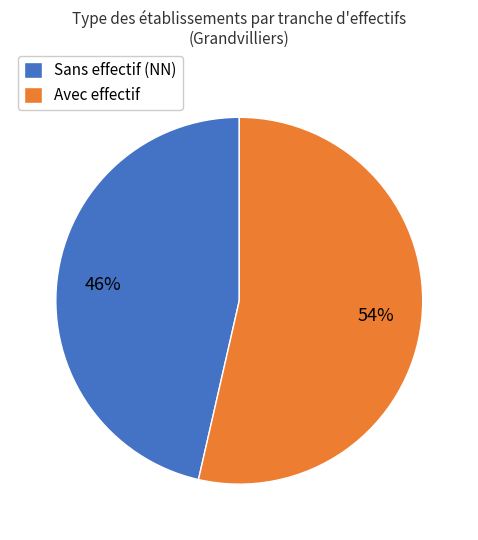

Rank the categories by value from lowest to highest.

Sans effectif (NN), Avec effectif